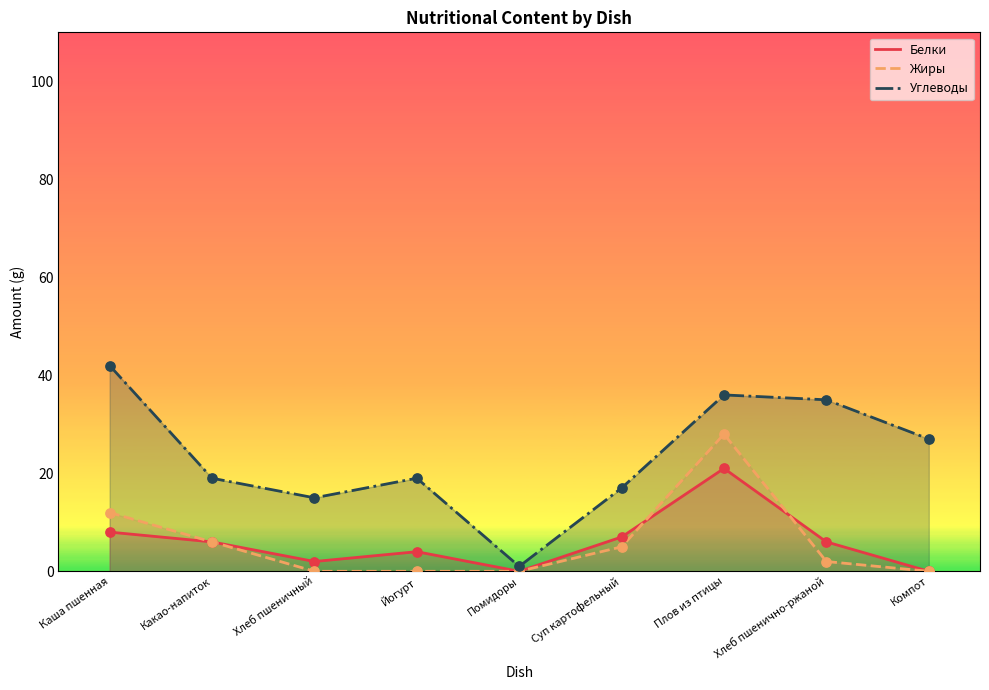

At which category is the sum across all series the highest?

Плов из птицы